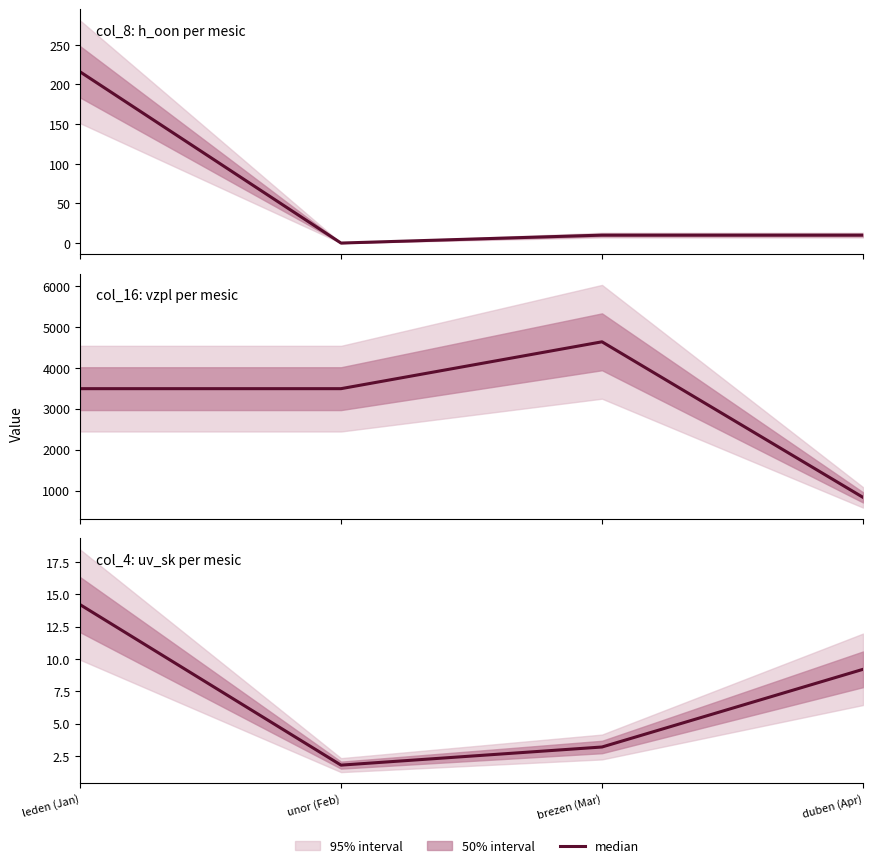

Rank the categories by value from lowest to highest.

unor (Feb), brezen (Mar), duben (Apr), leden (Jan)